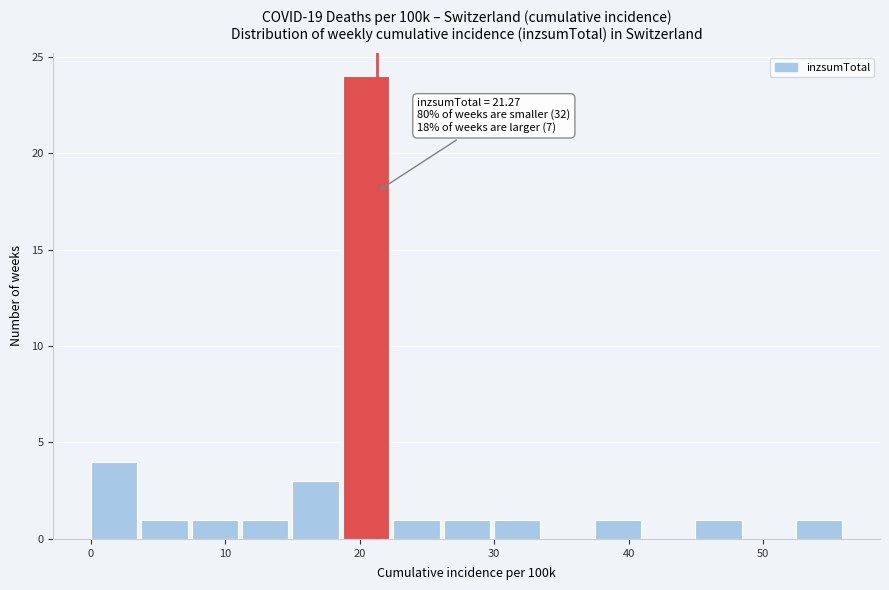

Read against the x-axis, roughly where is the centre of the tallest bar?

20